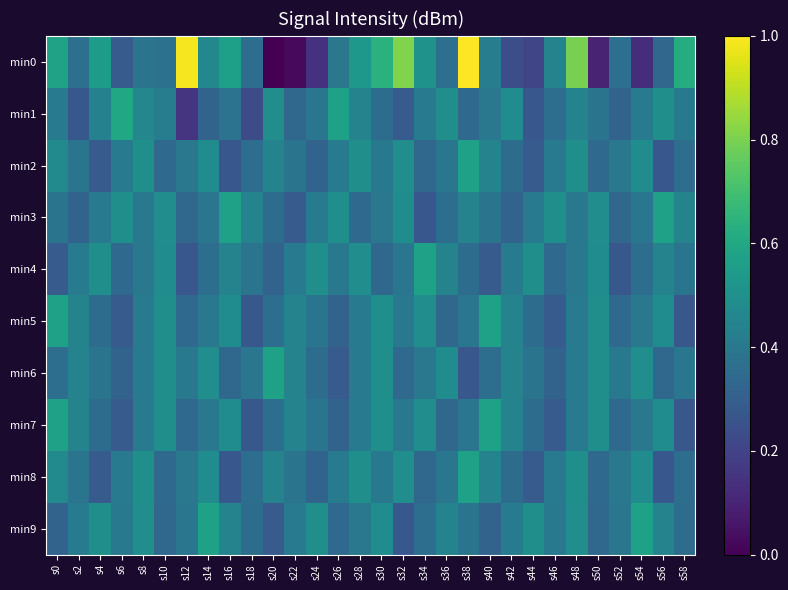

Between s16 and s34, which series saw the biggest shift?

min3